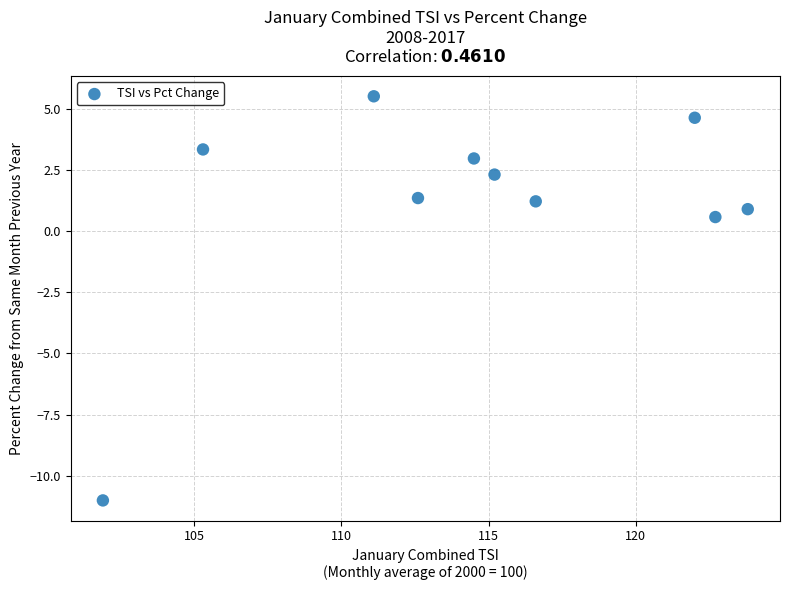

What is the range of X values (max minus min)?

21.9